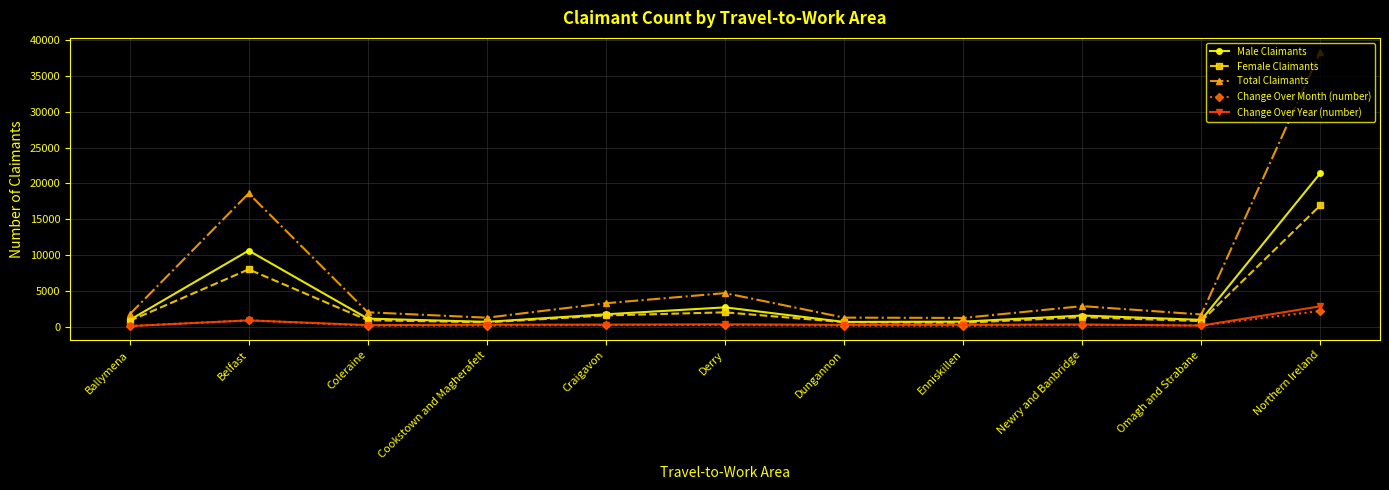

Does the chart display data point markers on the line(s)?

Yes